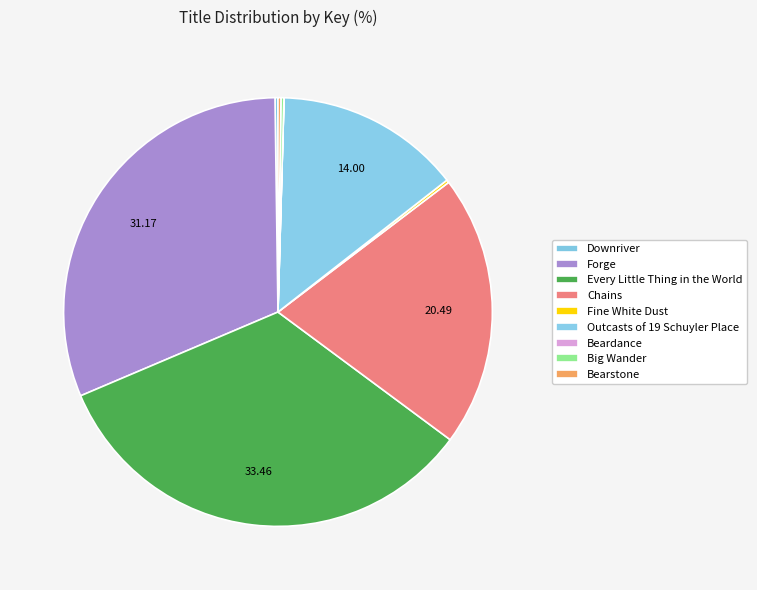

True or false: Big Wander accounts for 0% of the total.

True